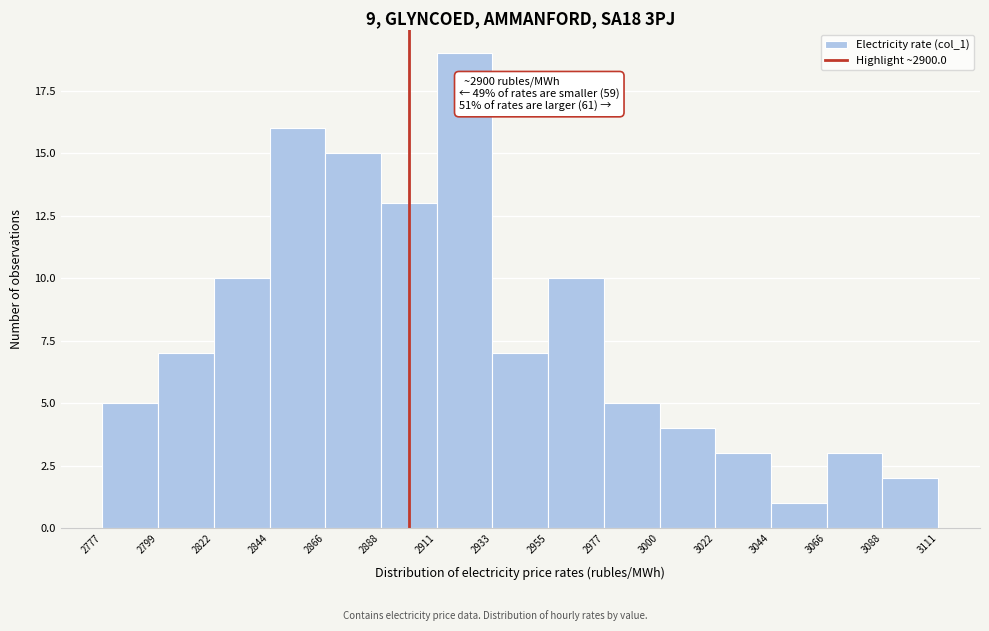

Which range on the x-axis has the tallest bar?

2911 to 2933